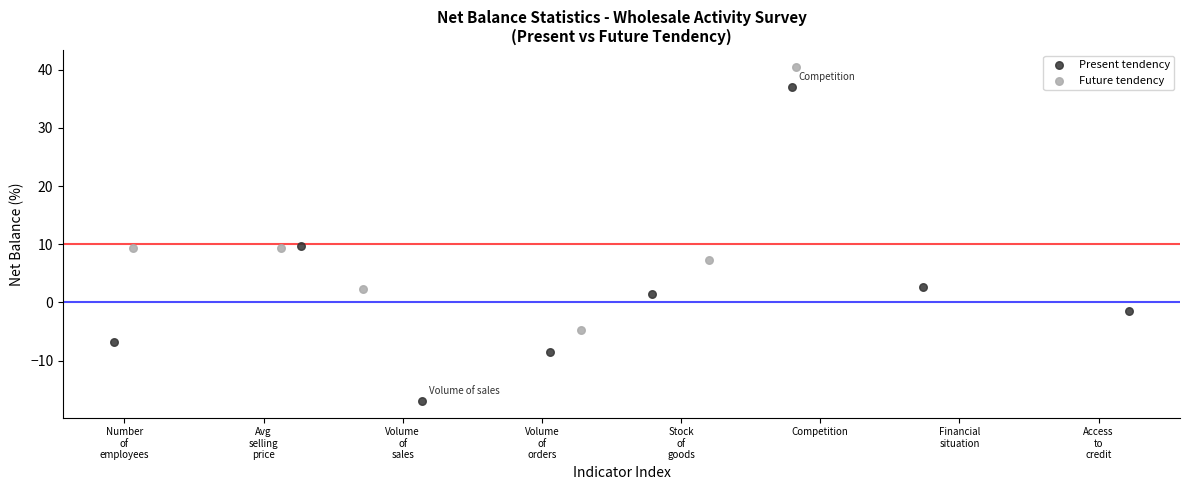

Which series contains the lowest Y value?

Present tendency